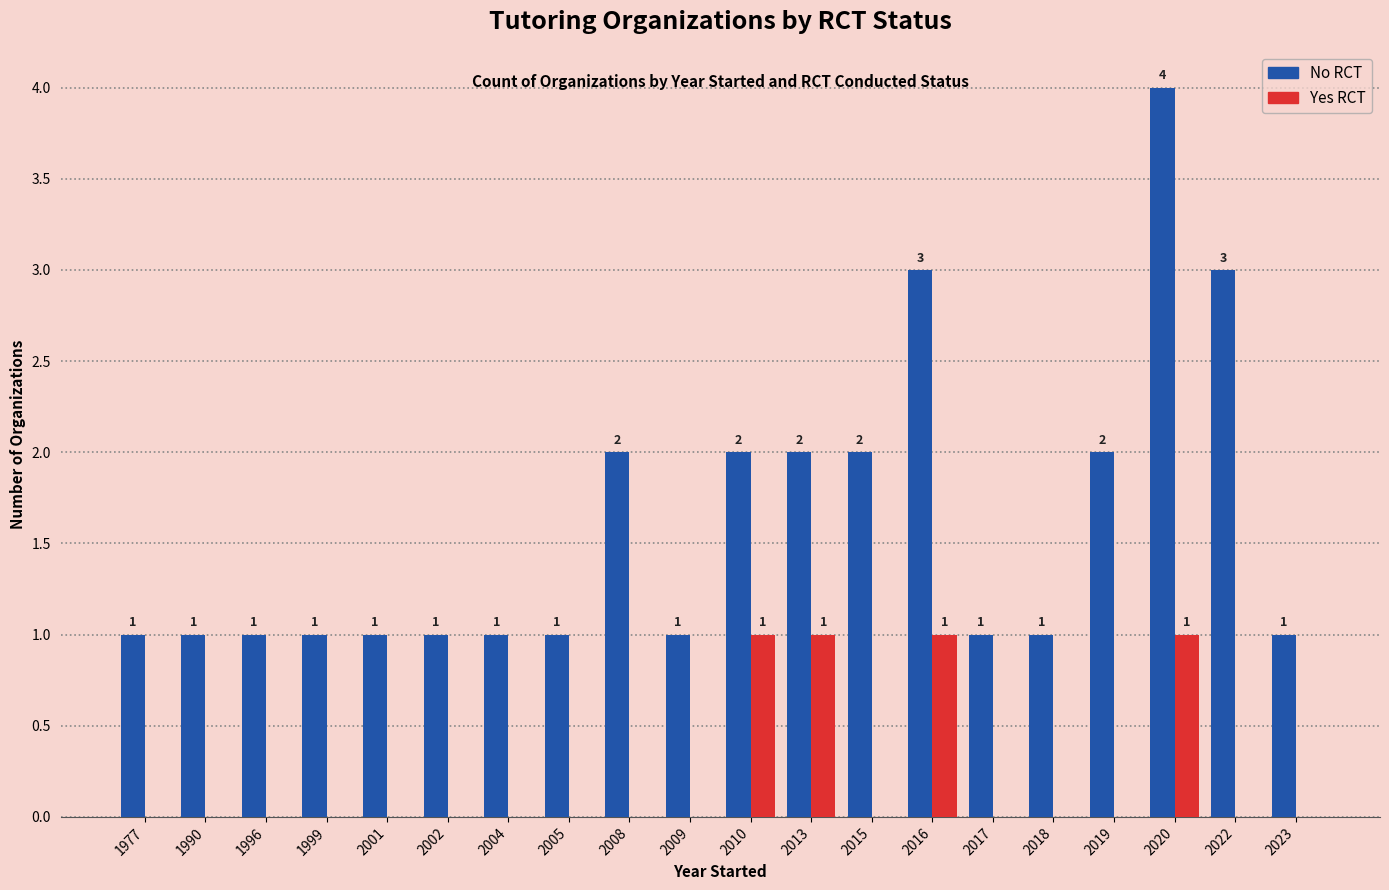

What is the sum of all Yes RCT values?

4